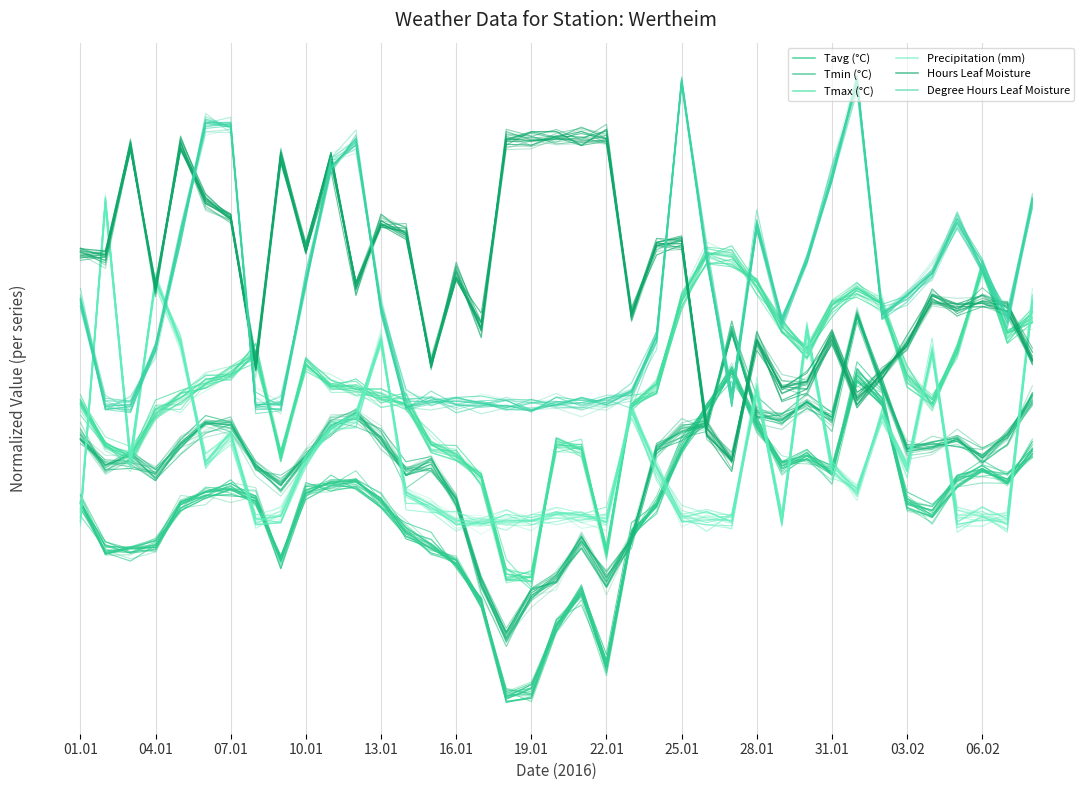

Count the number of data series in this chart.

6